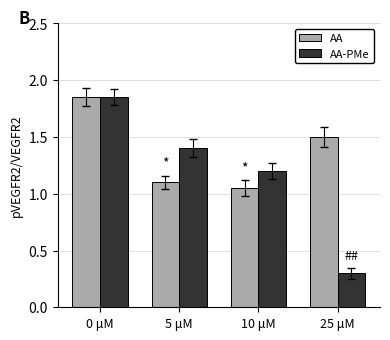

At which label does AA reach its peak?

0 μM